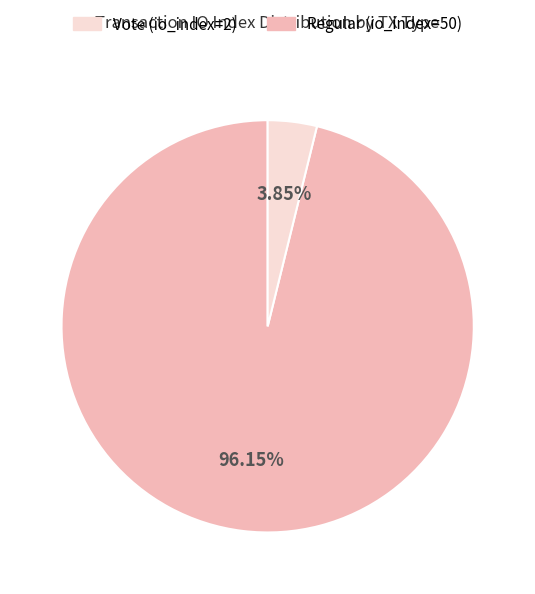

Is there any slice that represents more than half of the pie?

Yes